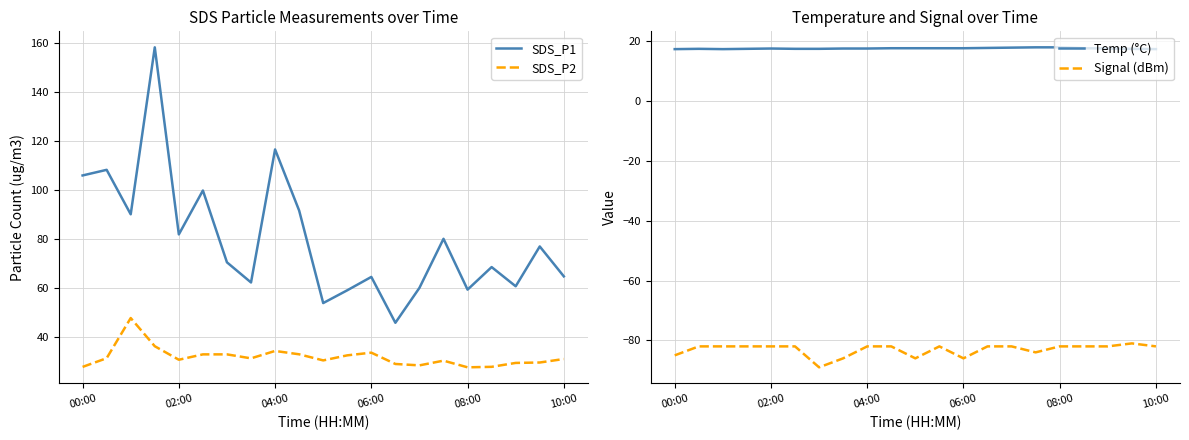

The SDS_P1 series shows 59.2 at 08:00. True or false?

True